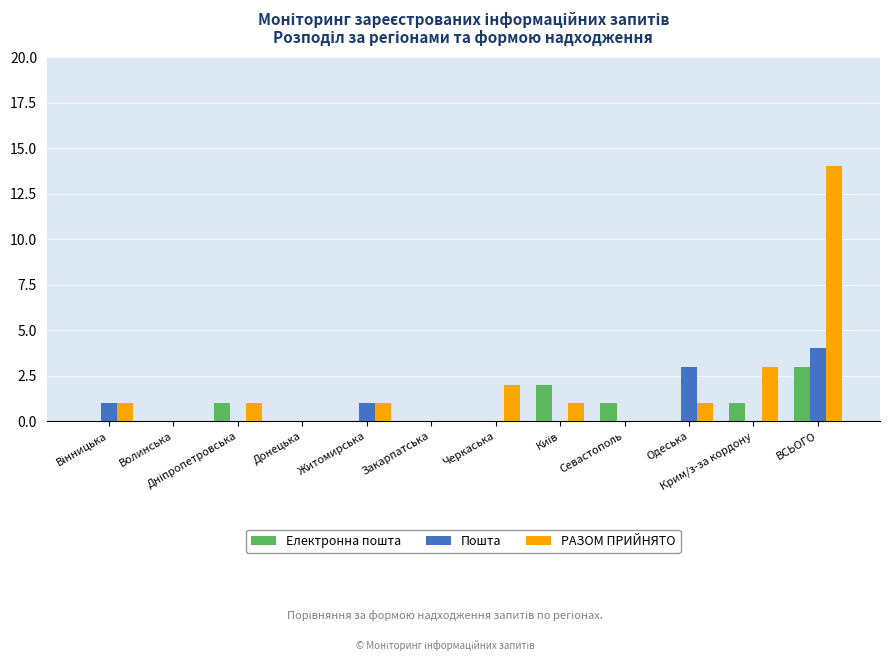

What is the maximum value shown in the chart?

14